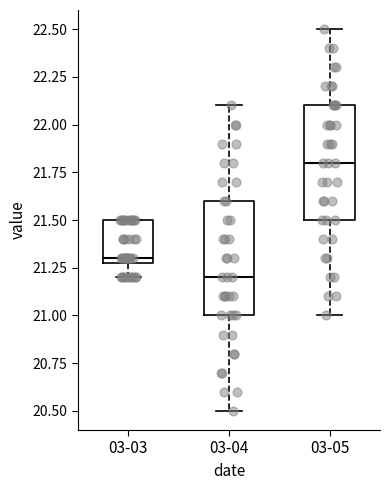

Which box has the lowest median line?

03-04